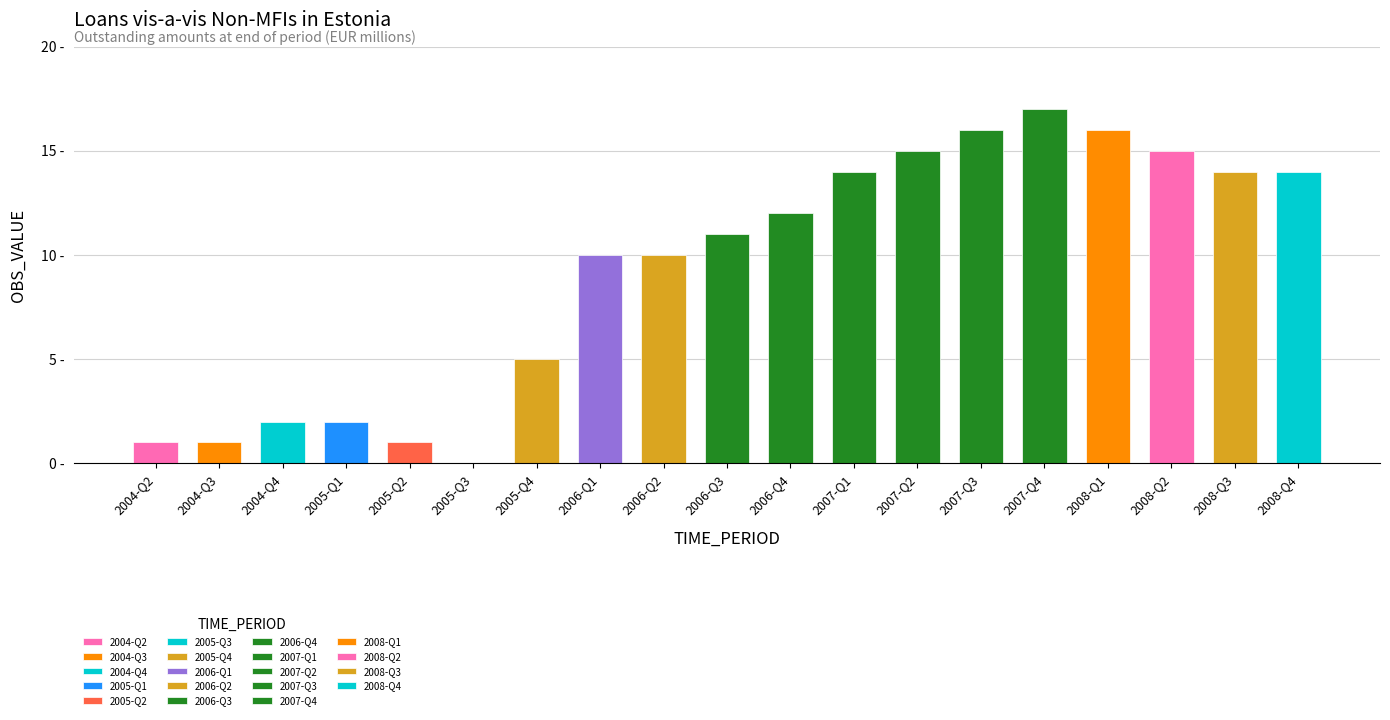

What is the change in value from 2005-Q3 to 2005-Q4?

+5